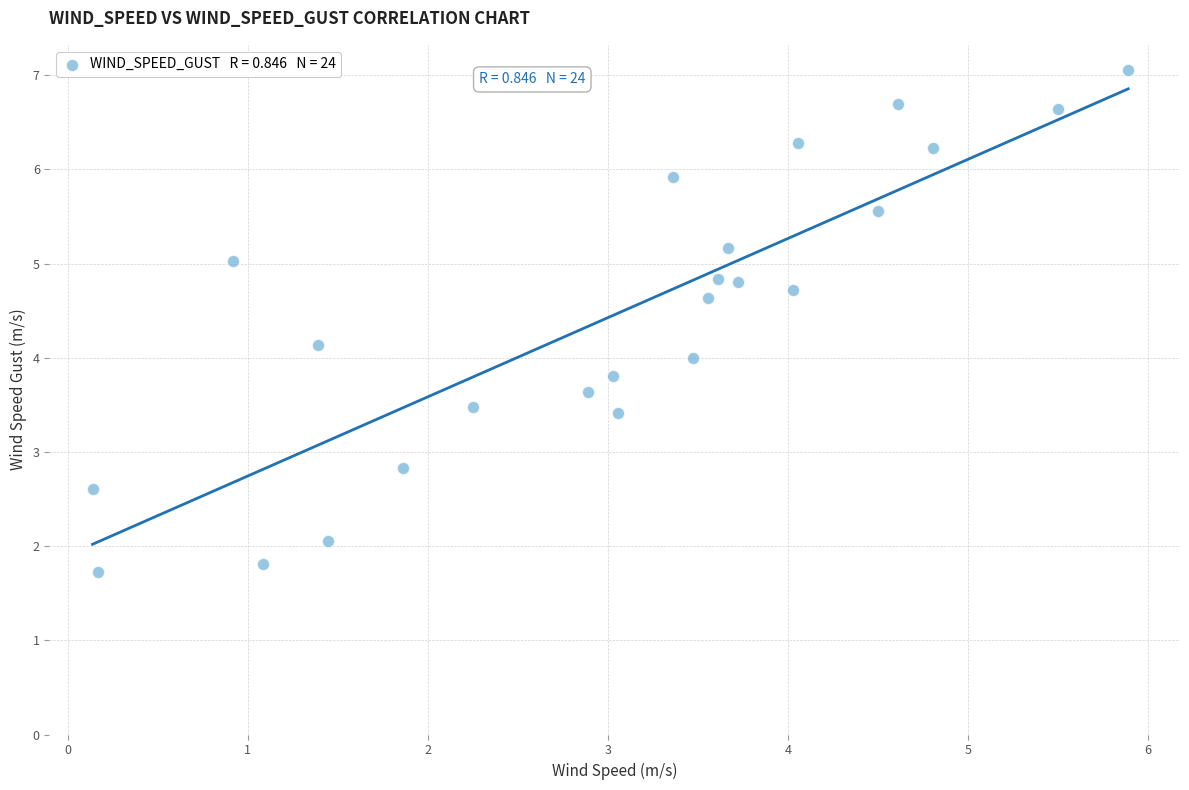

What is the range of X values (max minus min)?

5.7